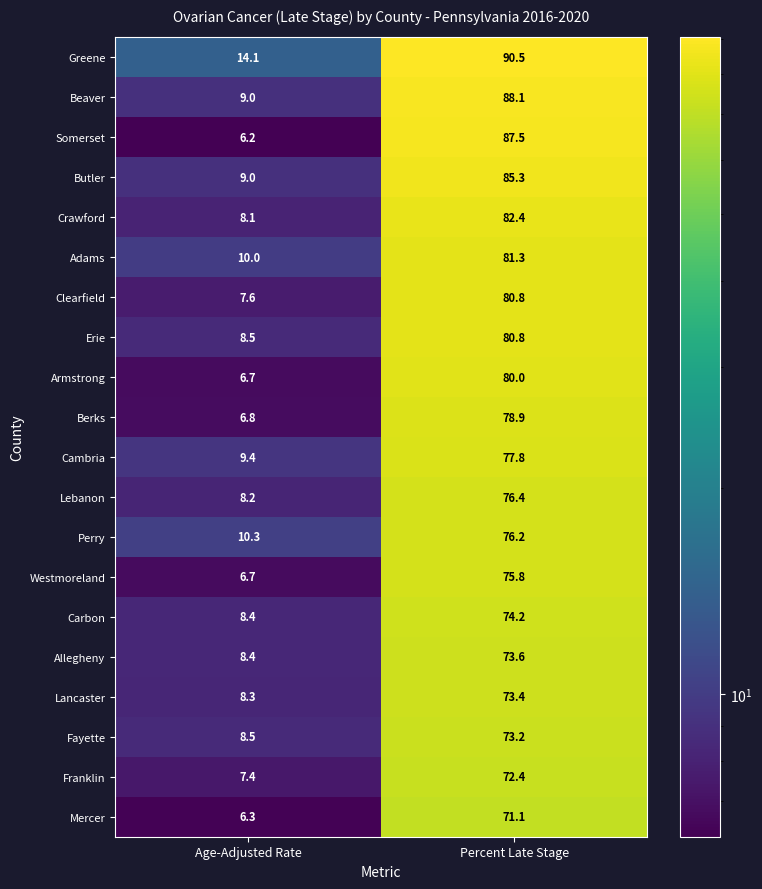

At which category is the sum across all series the highest?

Percent Late Stage